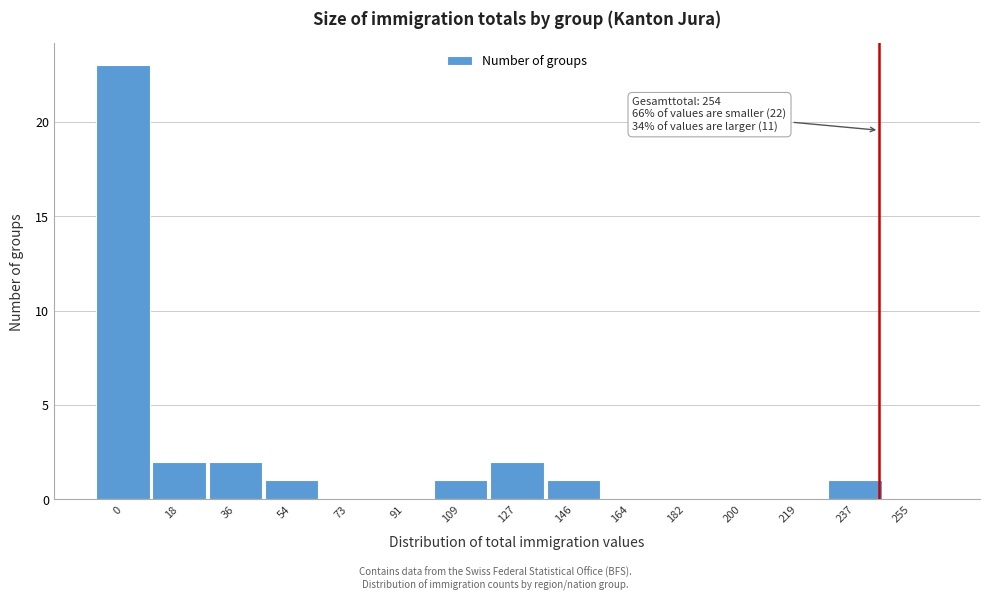

Reading left to right, transcribe all the data shown in this chart.

0=23	18=2	36=2	54=1	73=0	91=0	109=1	127=2	146=1	164=0	182=0	200=0	219=0	237=1	255=0